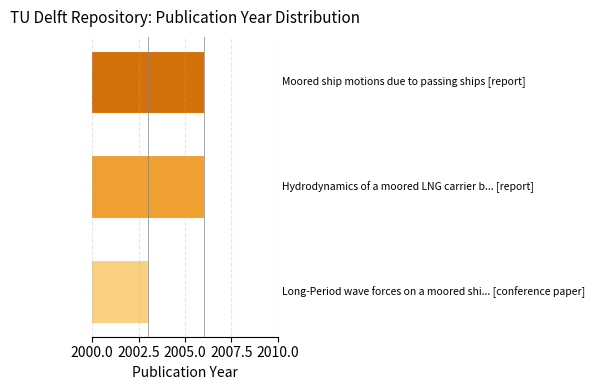

Reading top to bottom, extract all data points from this chart.

2006	2006	2003